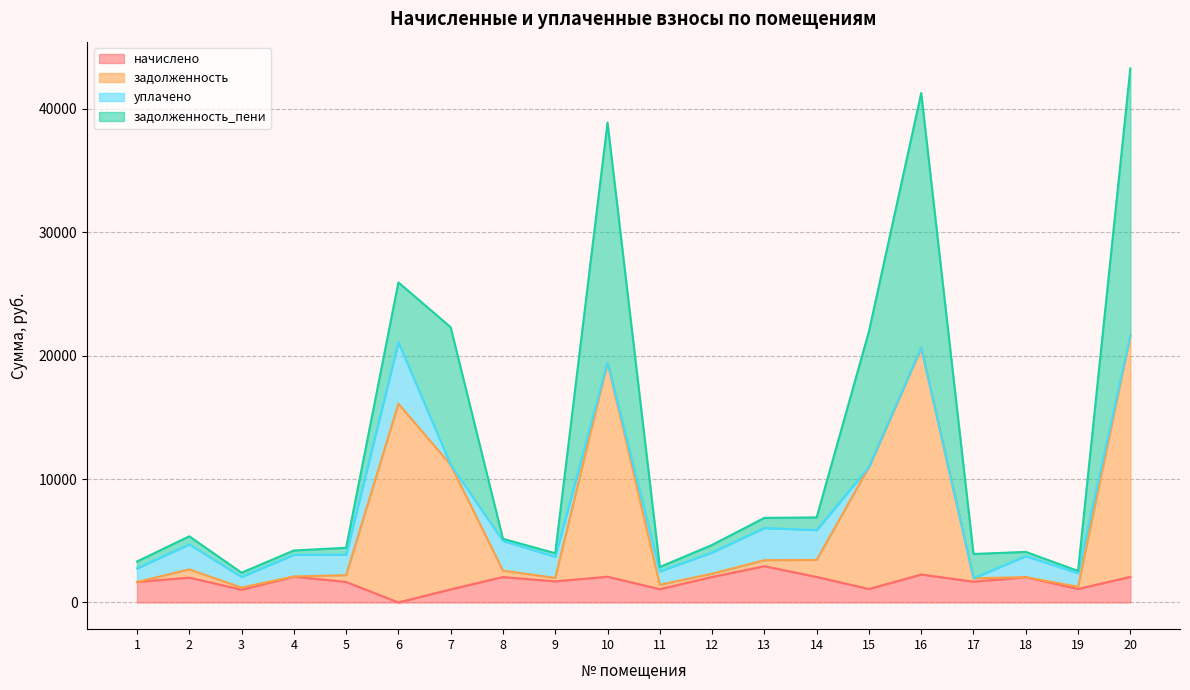

At which category is the sum across all series the highest?

20